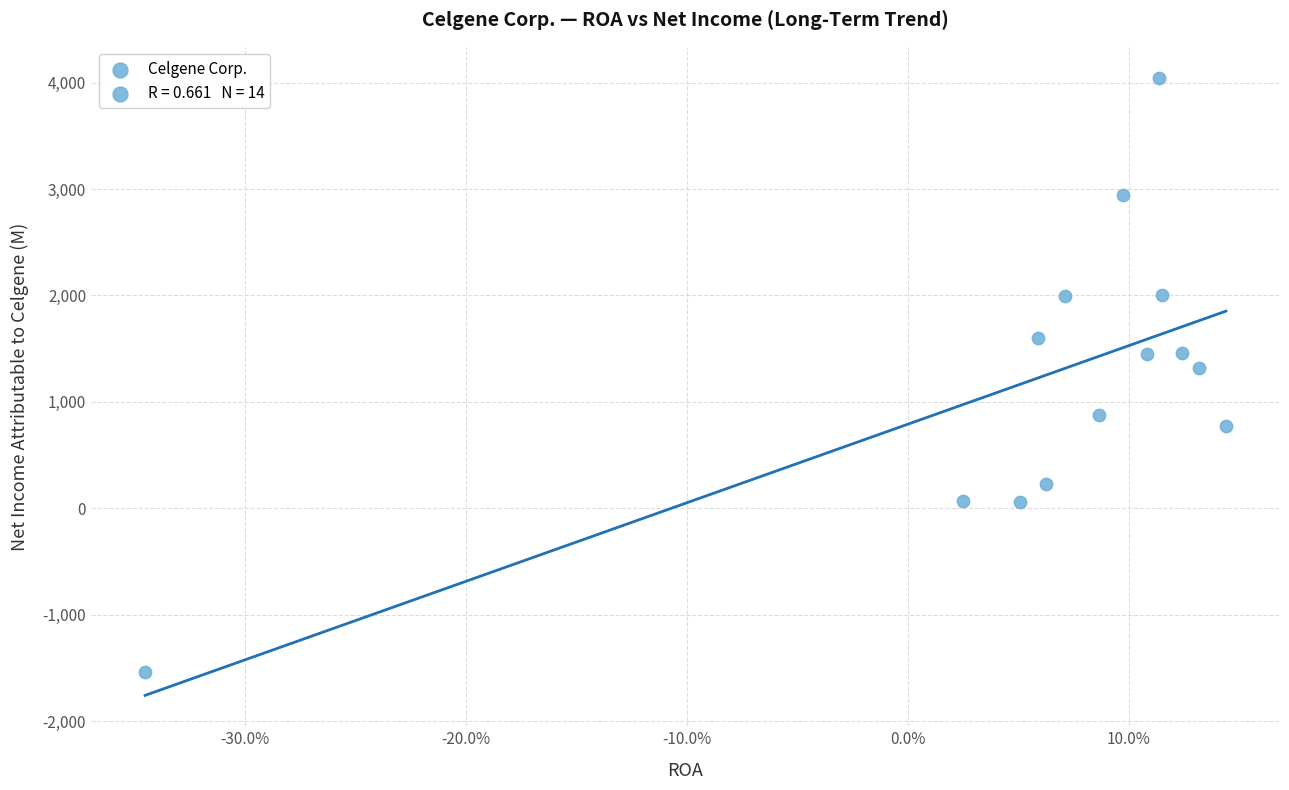

What is the range of Y values (max minus min)?

5580